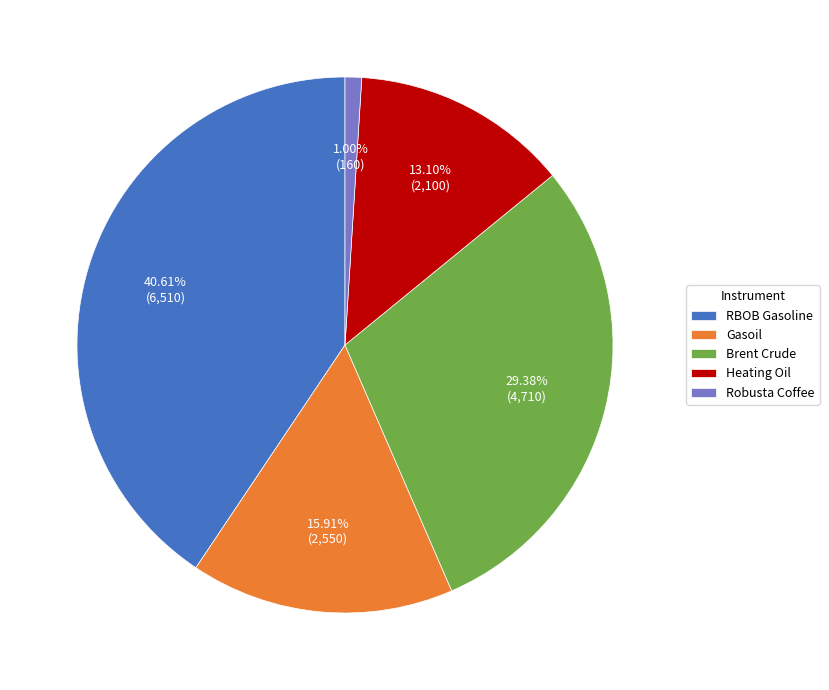

Count the number of slices in the pie.

5